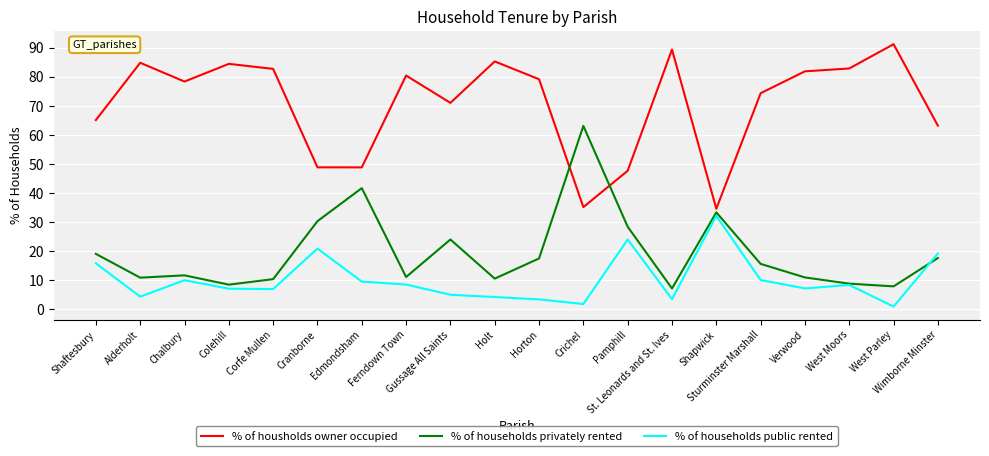

What is the maximum value shown in the chart?

91.2